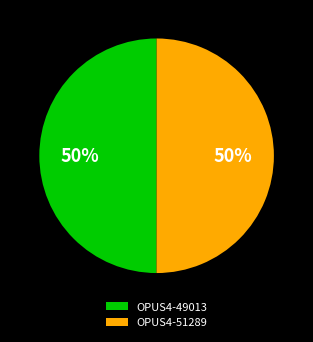

Approximately how many times larger is the value at OPUS4-49013 compared to OPUS4-51289?

1.0